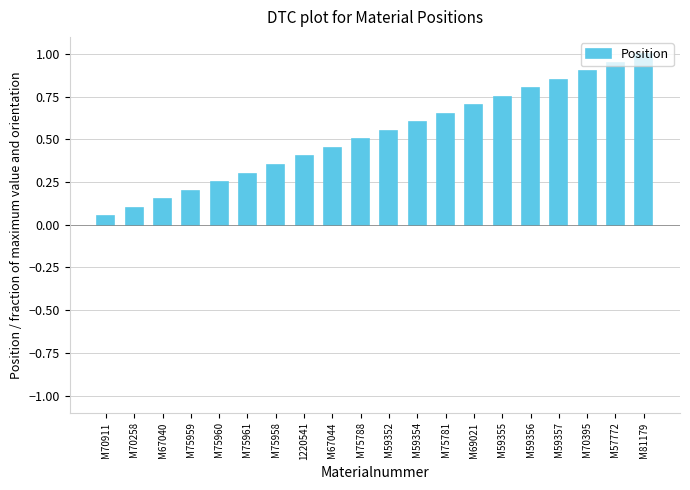

Is it true that the value at M81179 is 1.3?

False